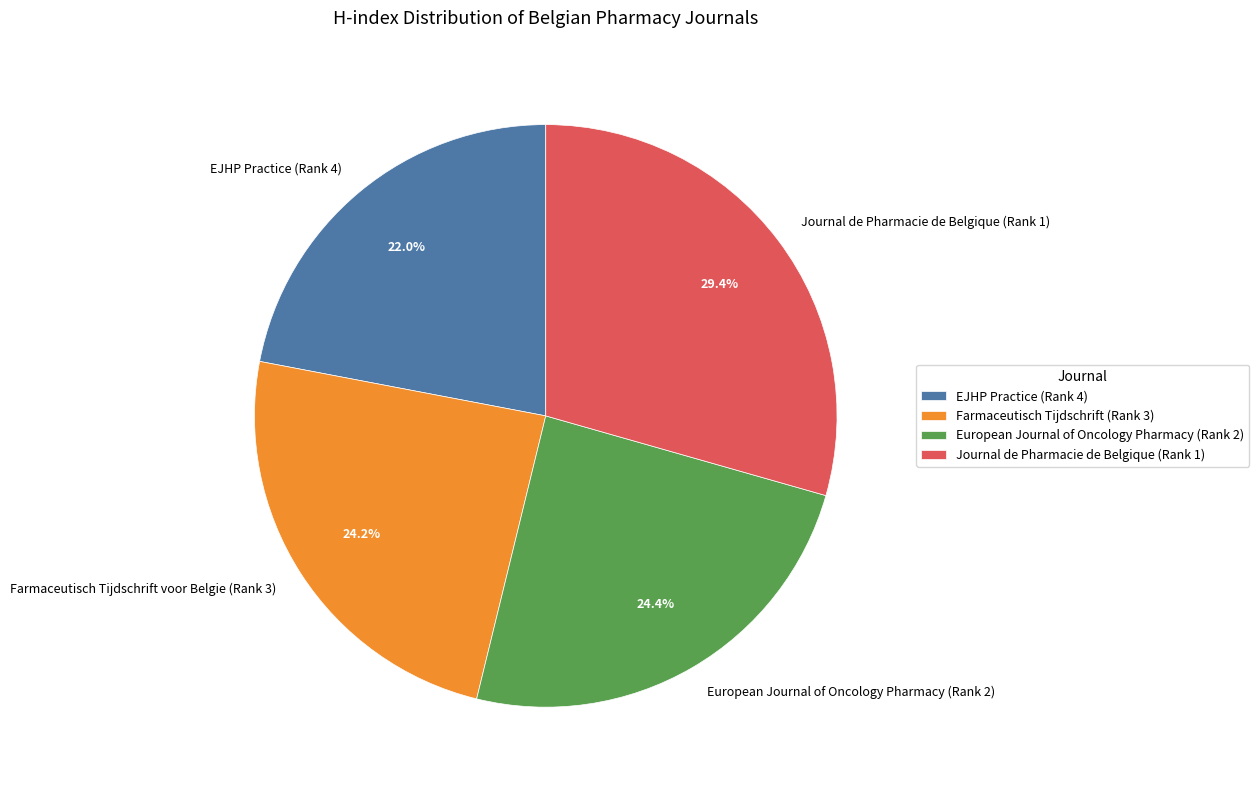

Between Farmaceutisch Tijdschrift voor Belgie (Rank 3) and EJHP Practice (Rank 4), which is larger?

Farmaceutisch Tijdschrift voor Belgie (Rank 3)